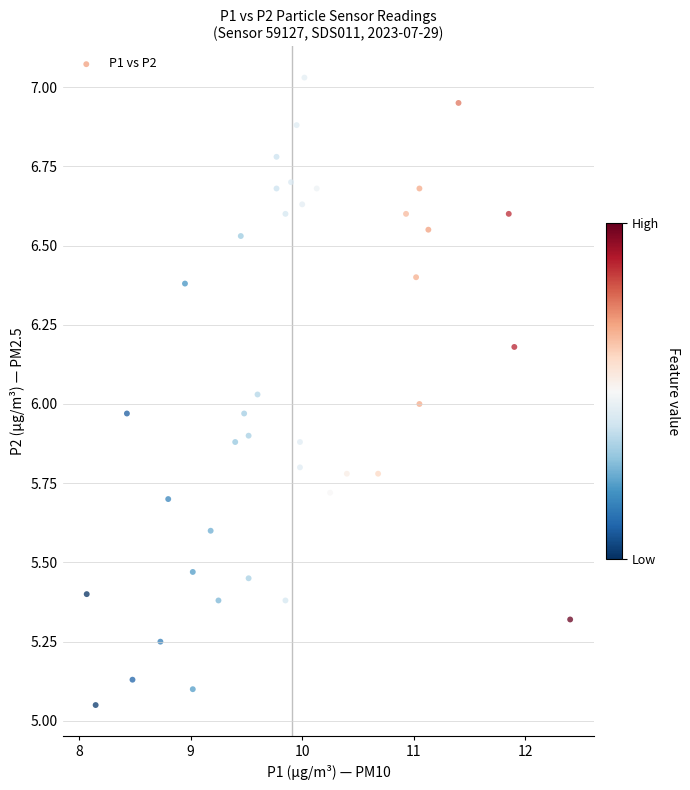

What is the range of X values (max minus min)?

4.3